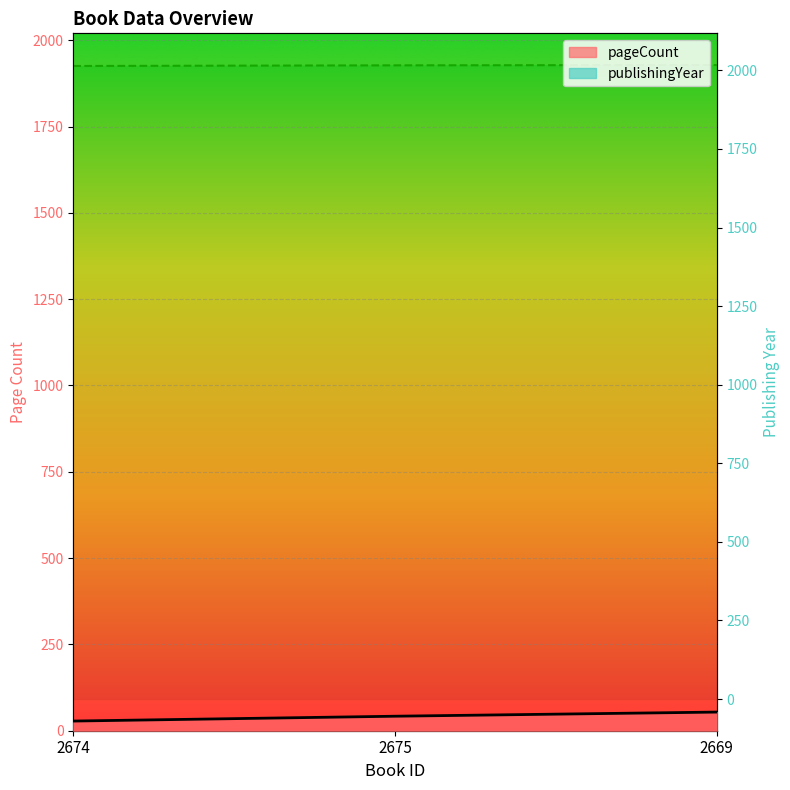

Is the value of pageCount at 2674 greater than the value of publishingYear at 2675?

No